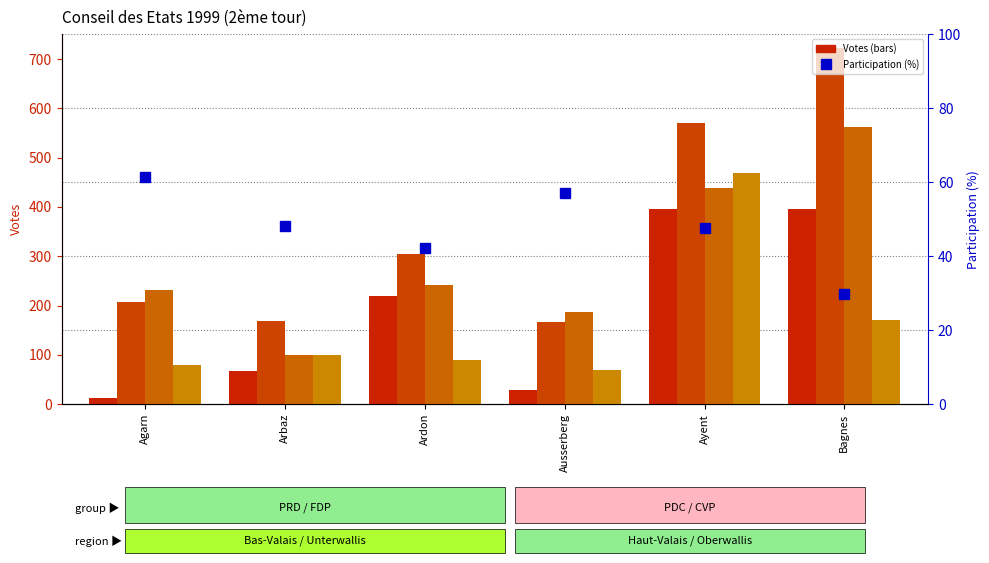

At which category is the sum across all series the highest?

Ayent